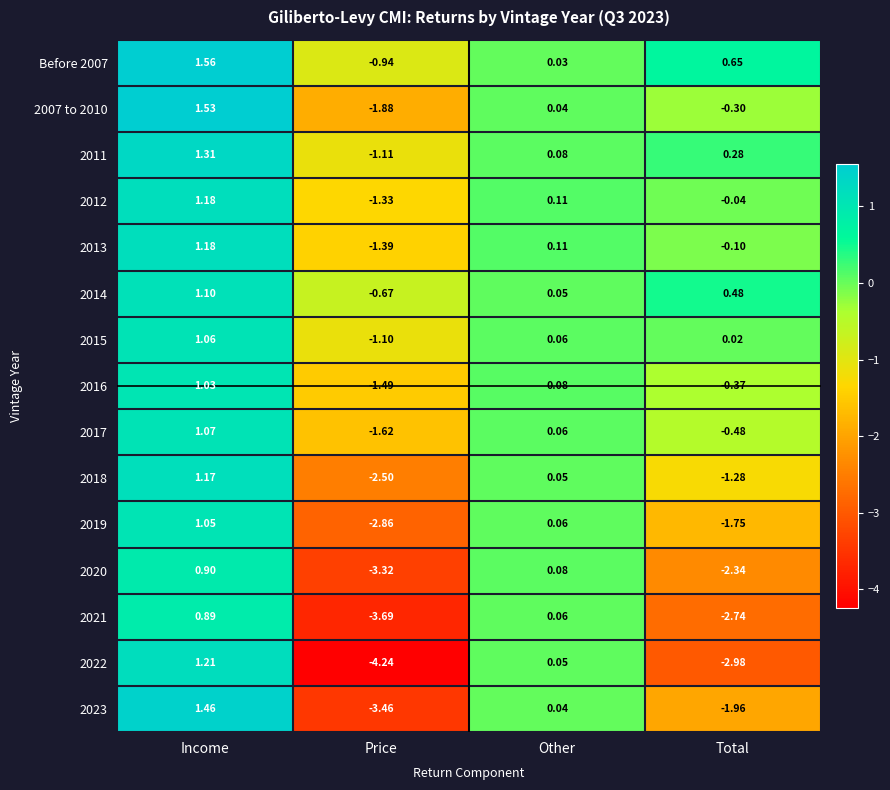

At which category does the chart reach its peak across all series?

Income